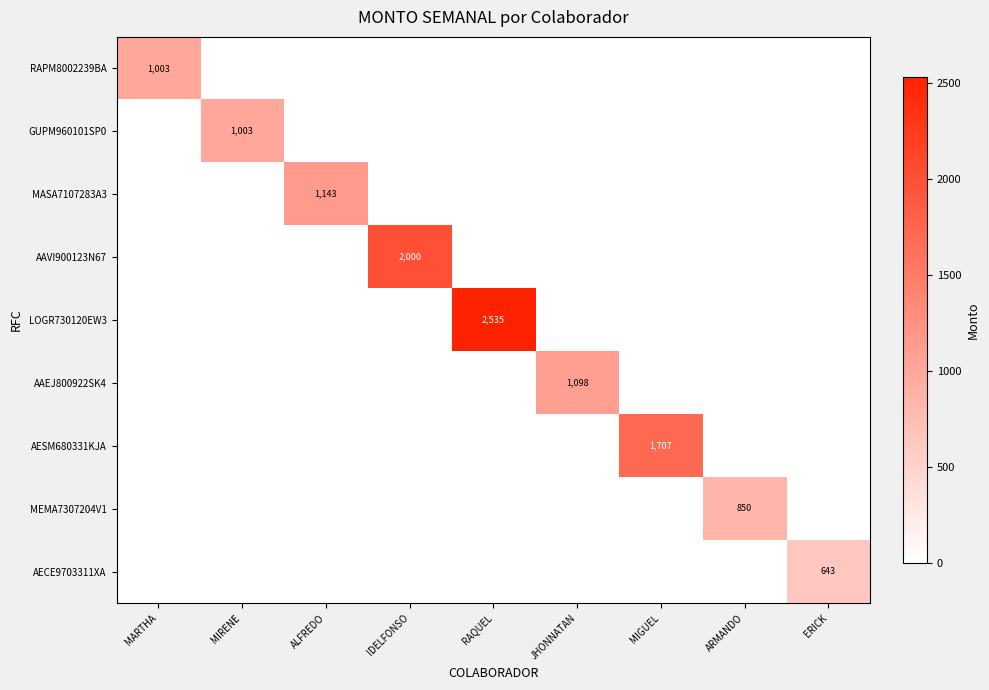

The value of AECE9703311XA at ERICK is 944. True or false?

False